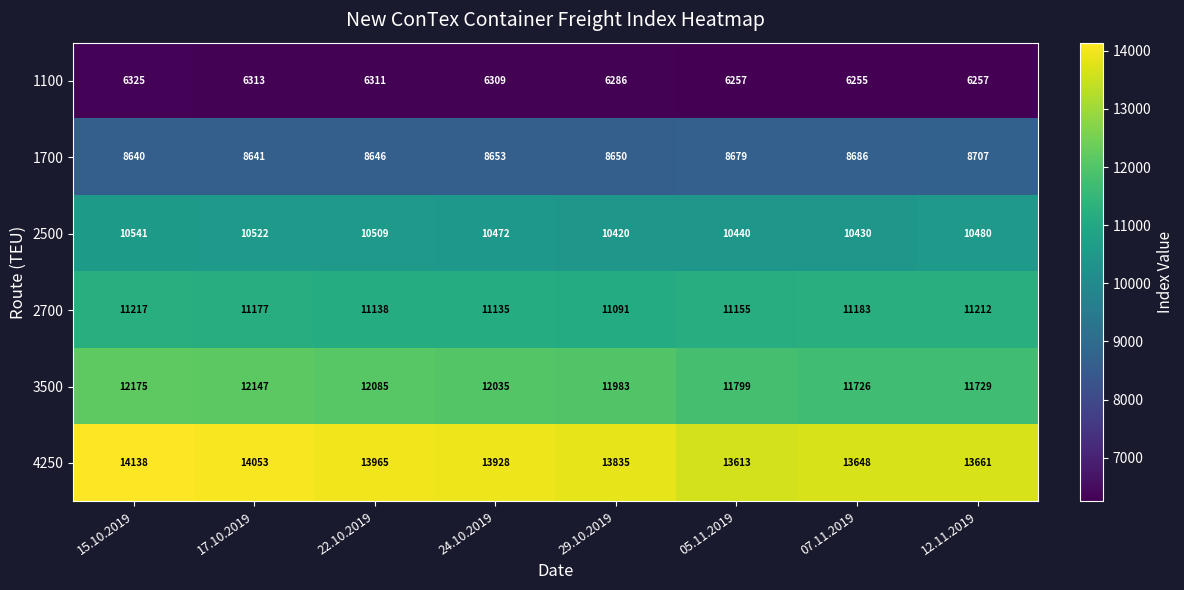

What is the difference between the maximum and second lowest values in the 4250 series?

490